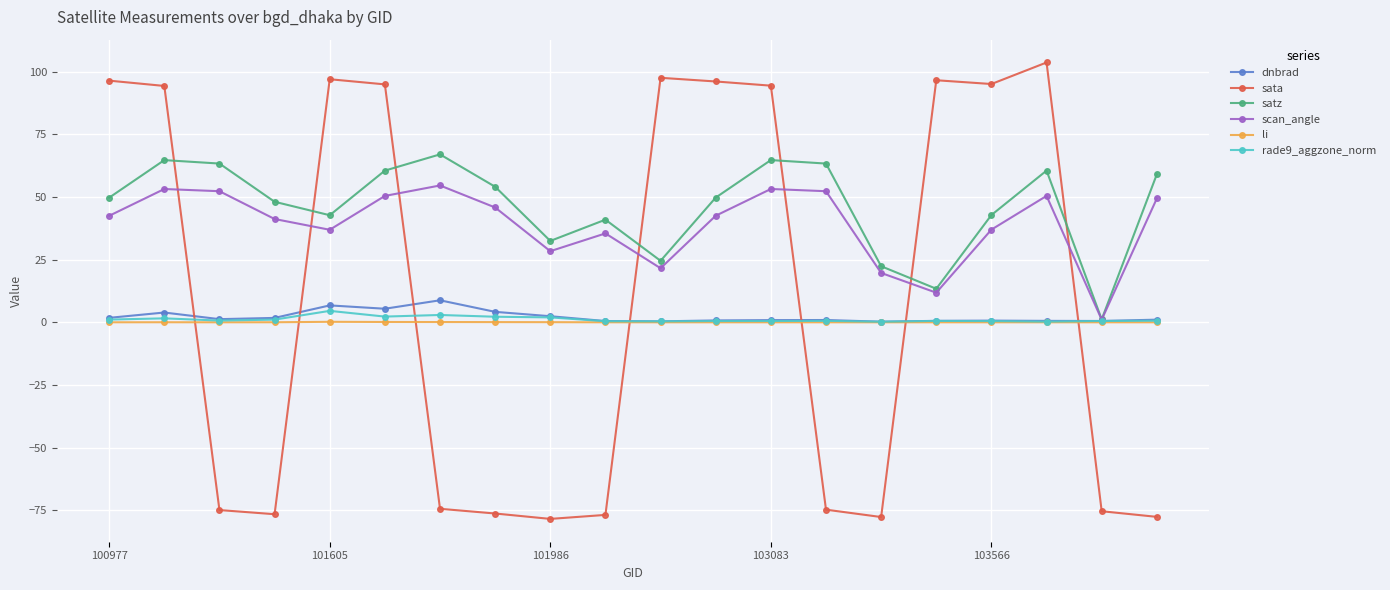

Which series has the largest range (max minus min)?

sata